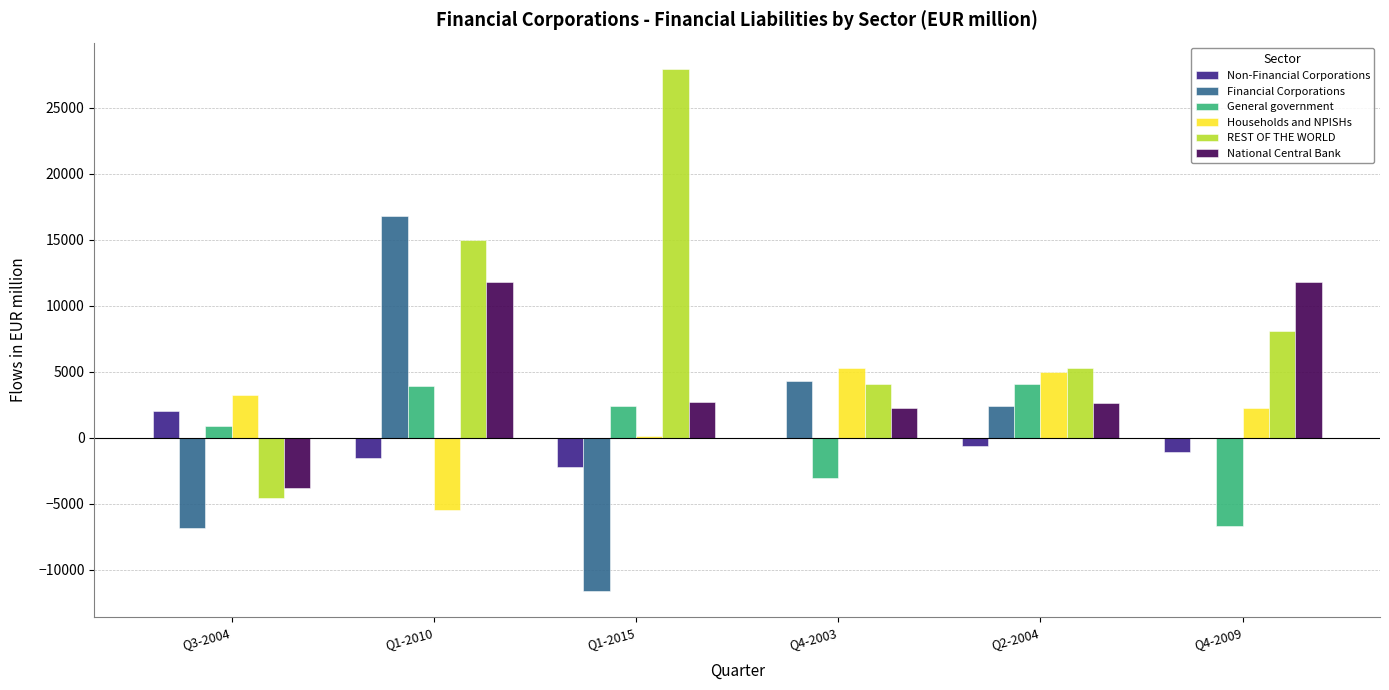

Count the number of data series in this chart.

6